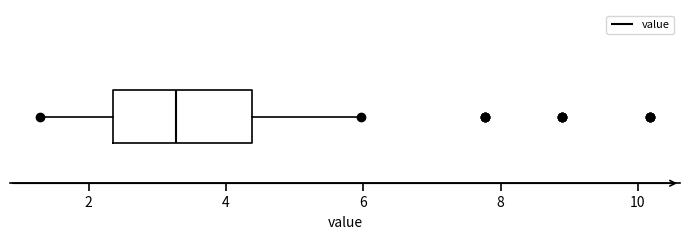

Transcribe this box plot: give where the median line is, the range the box spans, and where the two whiskers end, as read against the x-axis. The values are not printed on the chart, so give them approximately, as read against the axis.

median 3.2, box 2.4 to 4.4, whiskers 1.4 to 6.0